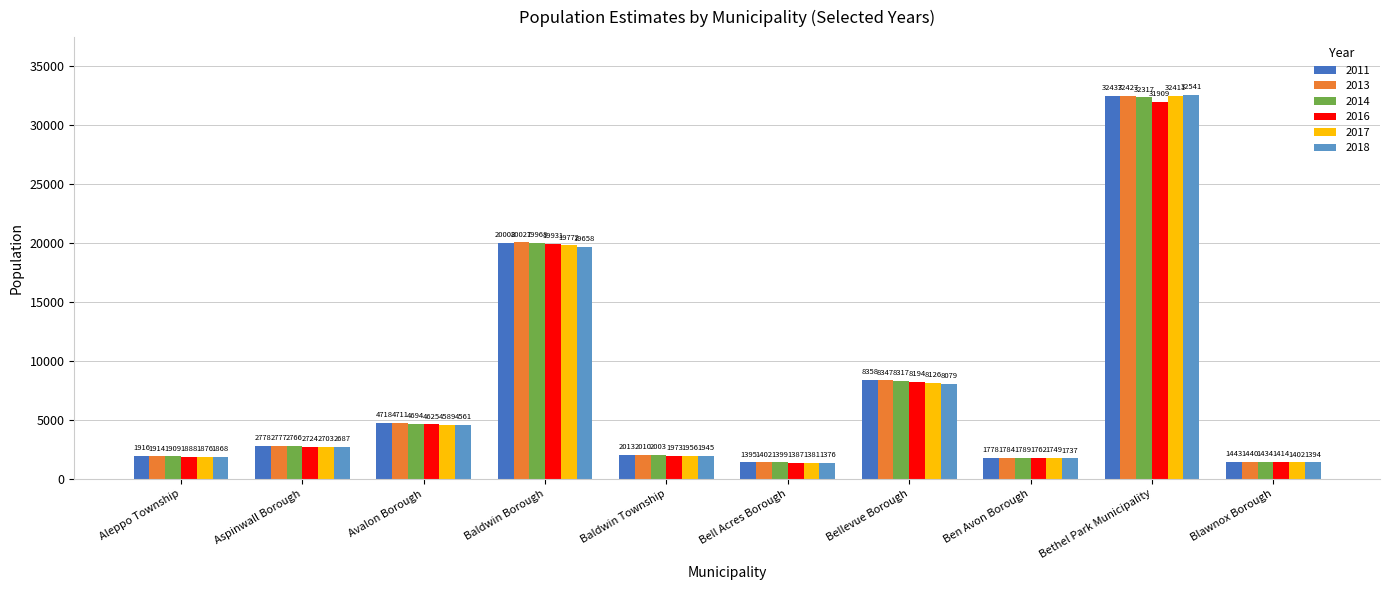

Read the 2013 value at Avalon Borough, to the nearest 100.

4700